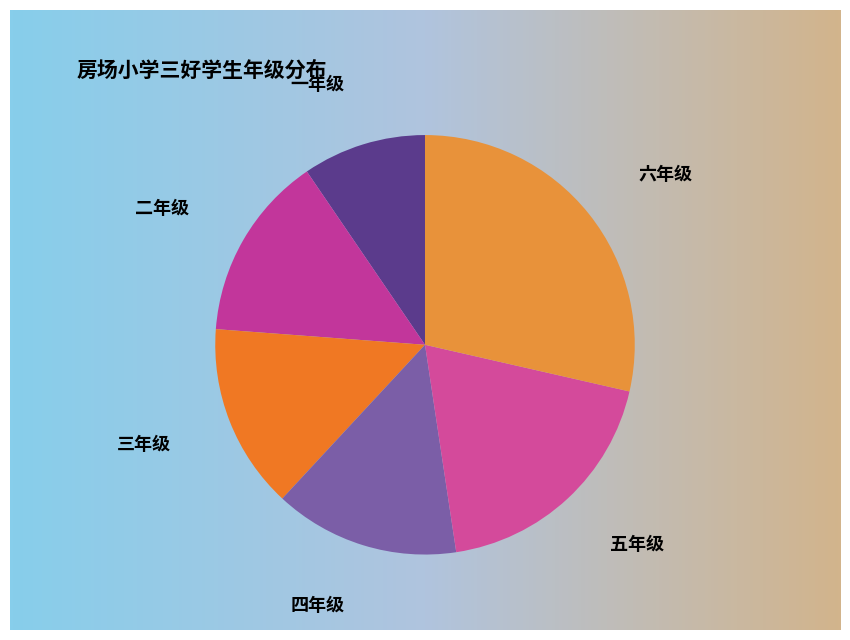

Does any single category account for the majority?

No